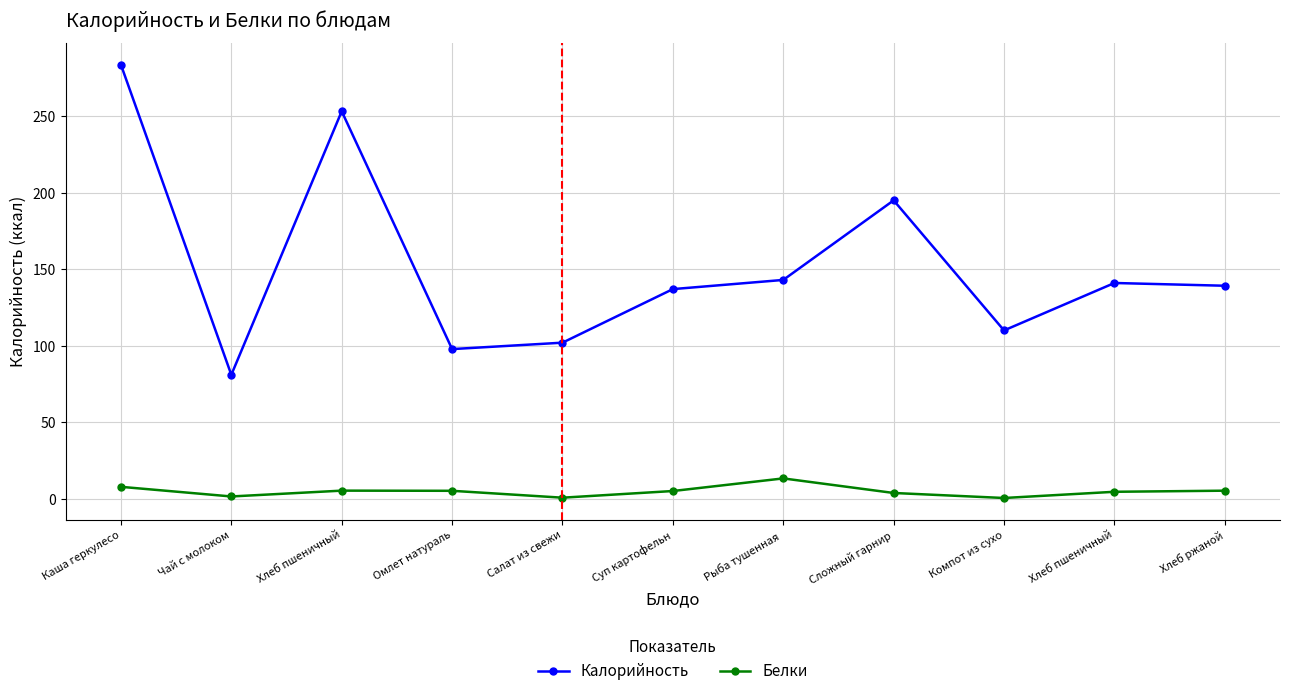

List the series in order of their overall mean, lowest first.

Белки, Калорийность